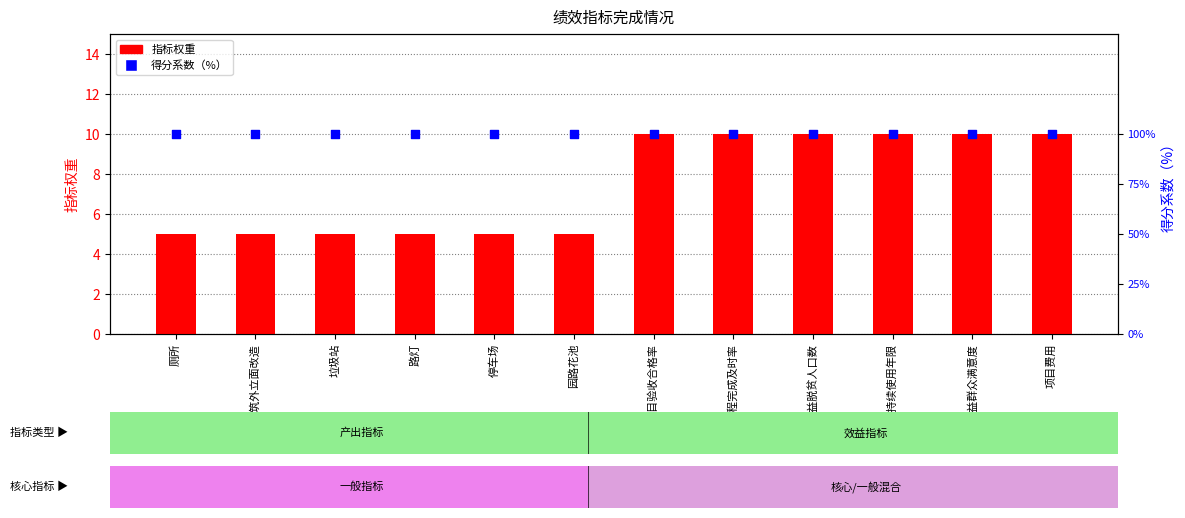

What is the total value across all series at 项目验收合格率?

110